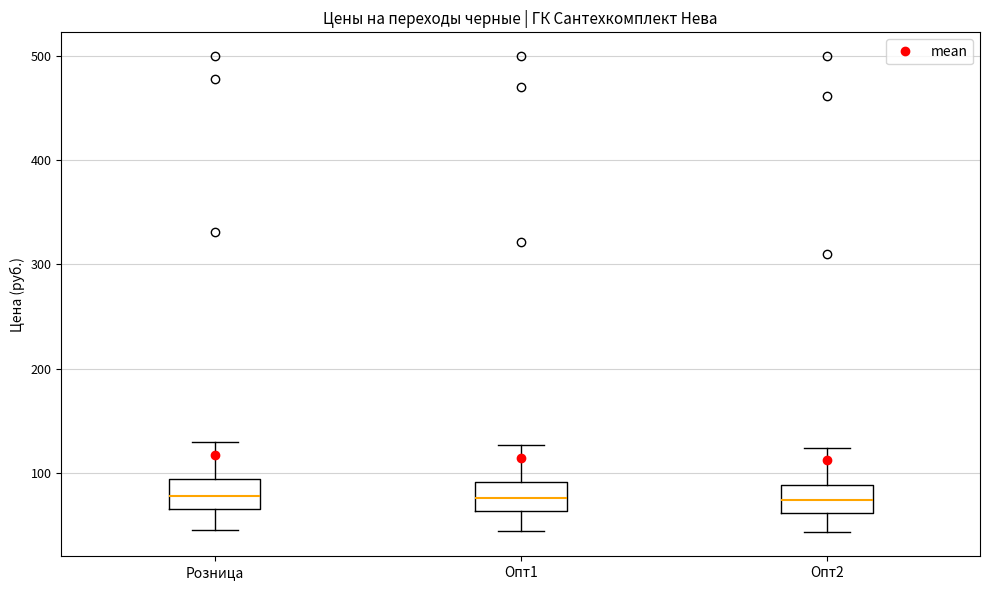

Reading left to right, read every box against the y-axis: the position of its median line, the range the box covers, and the ends of its whiskers. The values are not printed on the chart, so give them approximately, as read against the axis.

Розница: median 80, box 70 to 90, whiskers 40 to 130
Опт1: median 80, box 60 to 90, whiskers 40 to 130
Опт2: median 70, box 60 to 90, whiskers 40 to 120